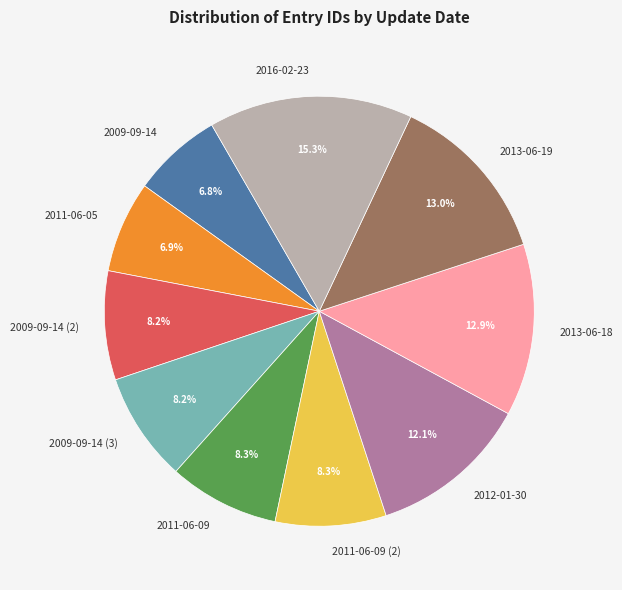

How many segments does this pie chart have?

10